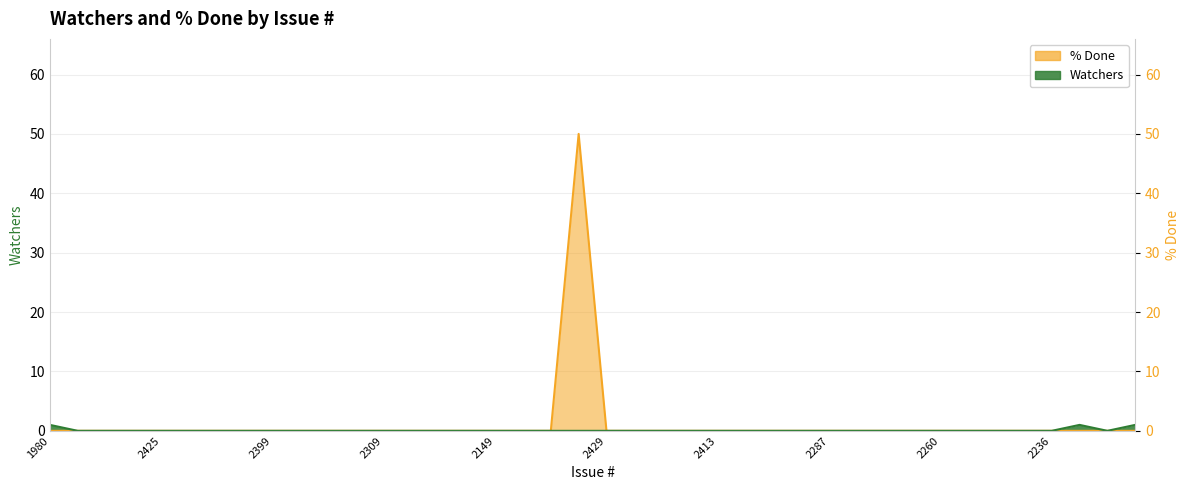

How many positive values does the % Done series have?

1